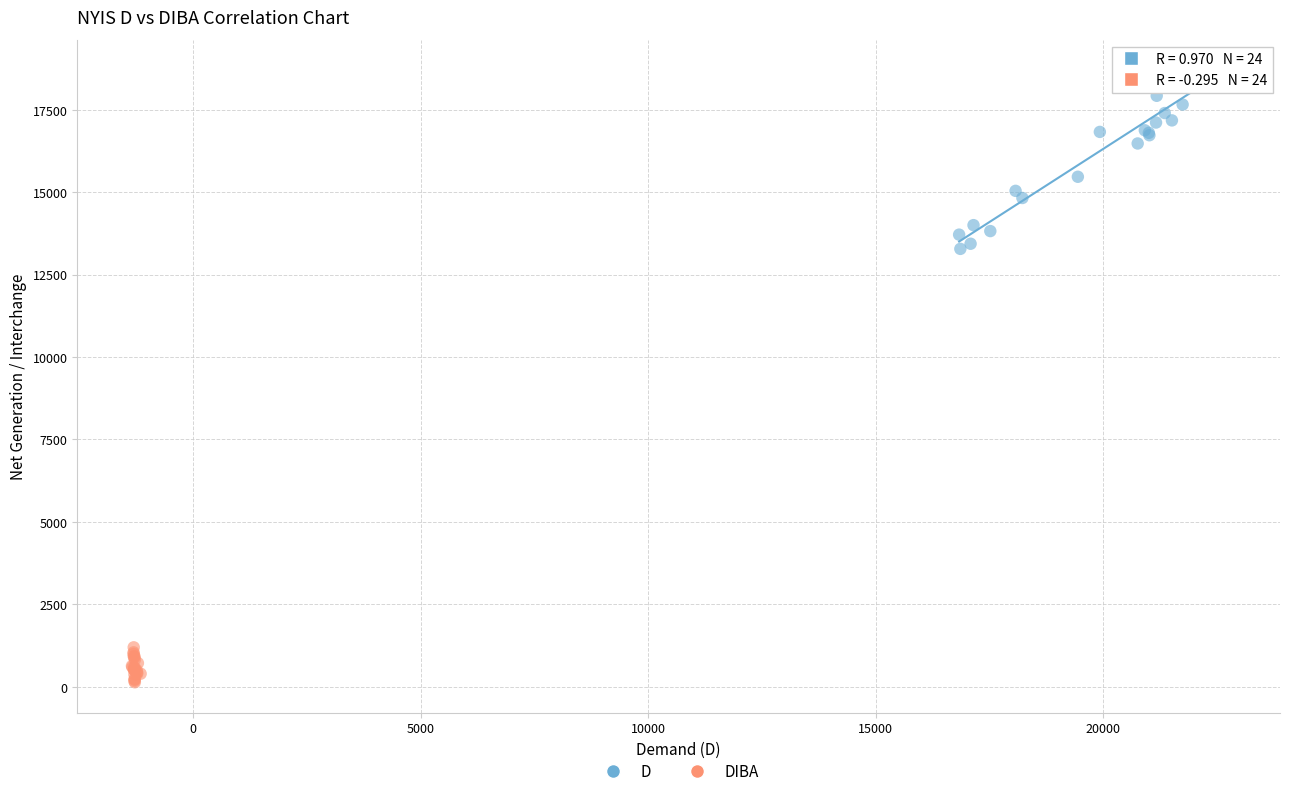

Which series reaches the maximum Y coordinate?

D